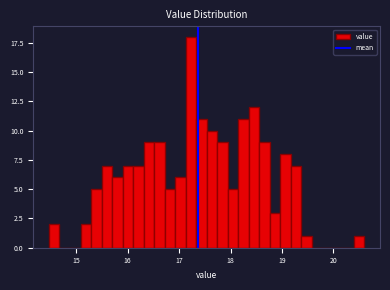

Around what value on the x-axis is the tallest bar? Give the approximate position of its centre, as read against the axis.

17.2